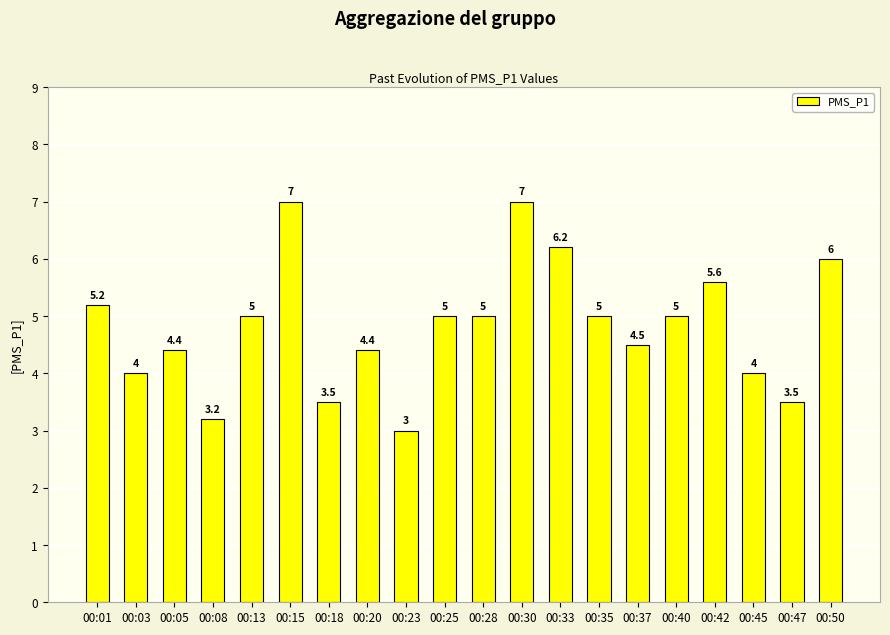

Reading right to left, list all the values displayed in this chart.

6.0	3.5	4.0	5.6	5.0	4.5	5.0	6.2	7.0	5.0	5.0	3.0	4.4	3.5	7.0	5.0	3.2	4.4	4.0	5.2